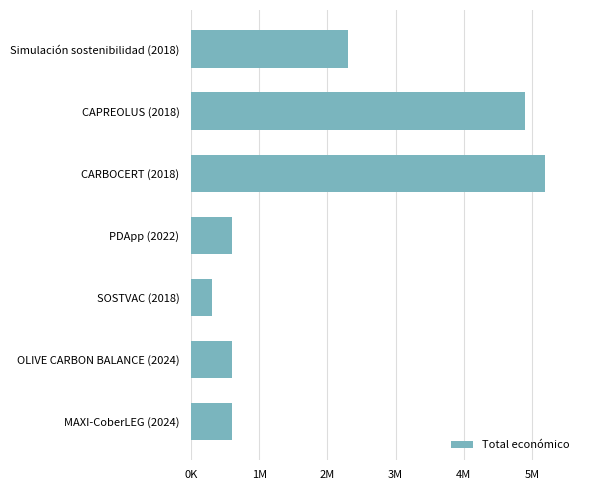

Which label corresponds to the smallest value in the chart?

SOSTVAC (2018)